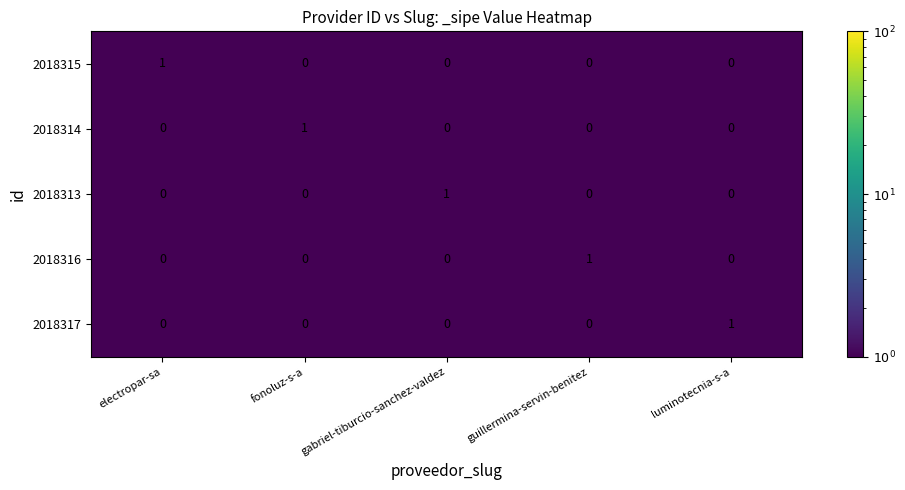

Reading right to left, what are all the values shown in this chart?

2018315: 0	0	0	0	1
2018314: 0	0	0	1	0
2018313: 0	0	1	0	0
2018316: 0	1	0	0	0
2018317: 1	0	0	0	0